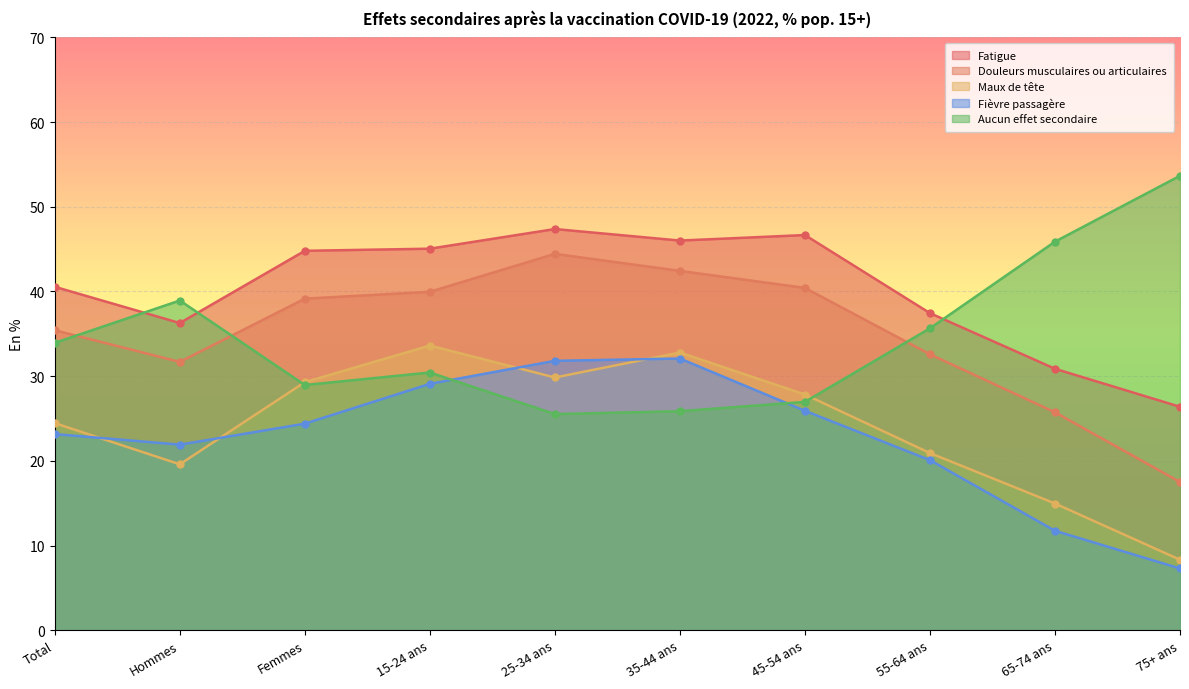

How many lines are shown in the chart?

5